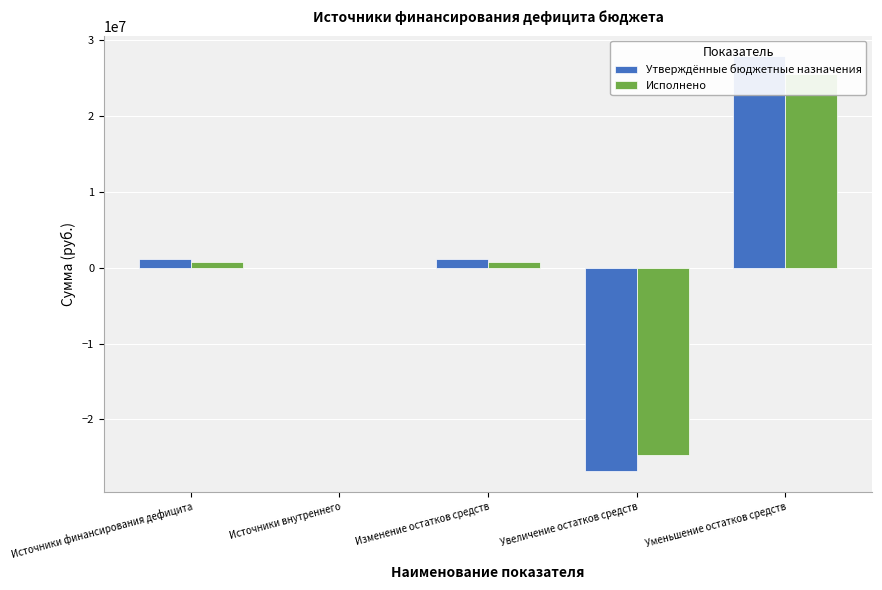

Rank the series by their average value, from lowest to highest.

Исполнено, Утверждённые бюджетные назначения